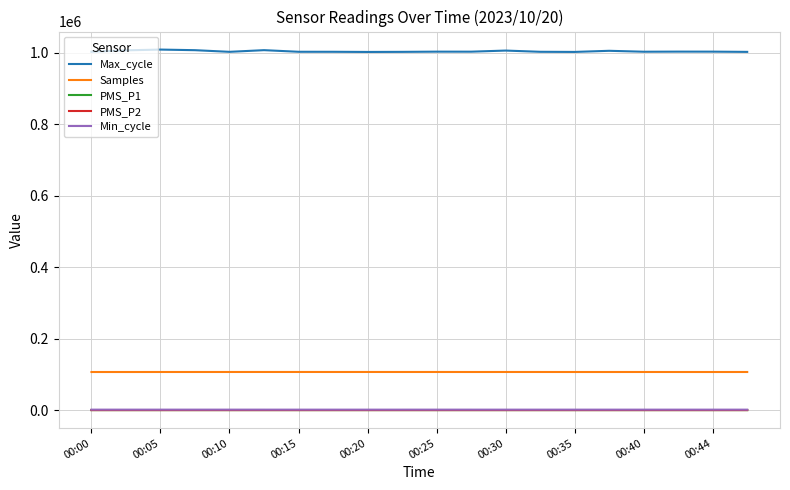

True or false: Min_cycle and Max_cycle intersect in this chart.

False